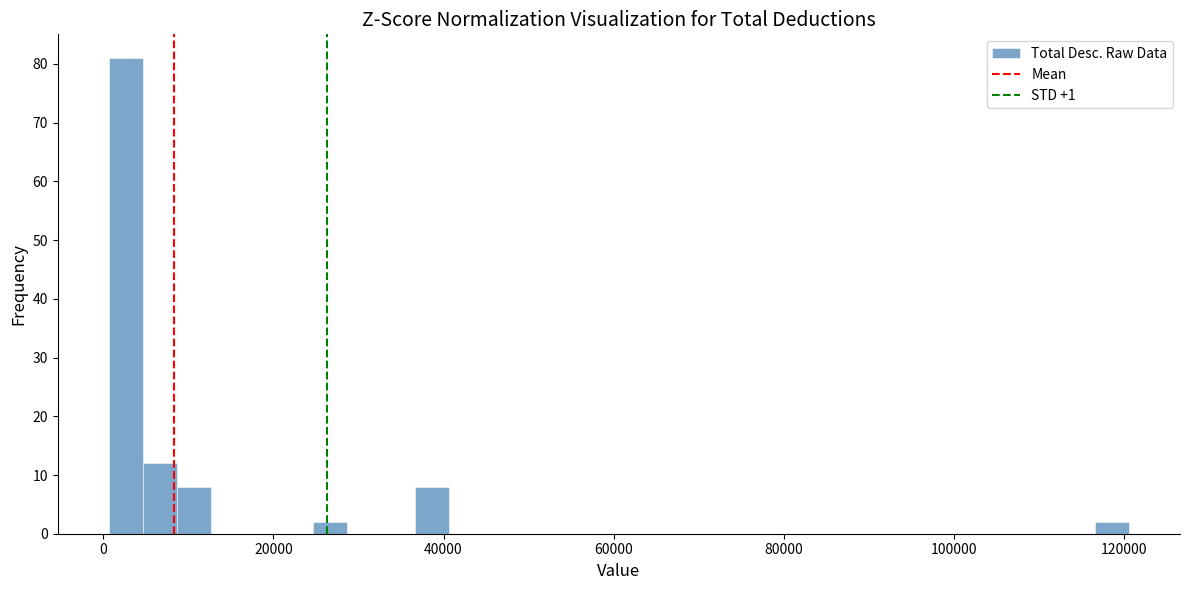

Read against the x-axis, roughly where is the centre of the tallest bar?

2000